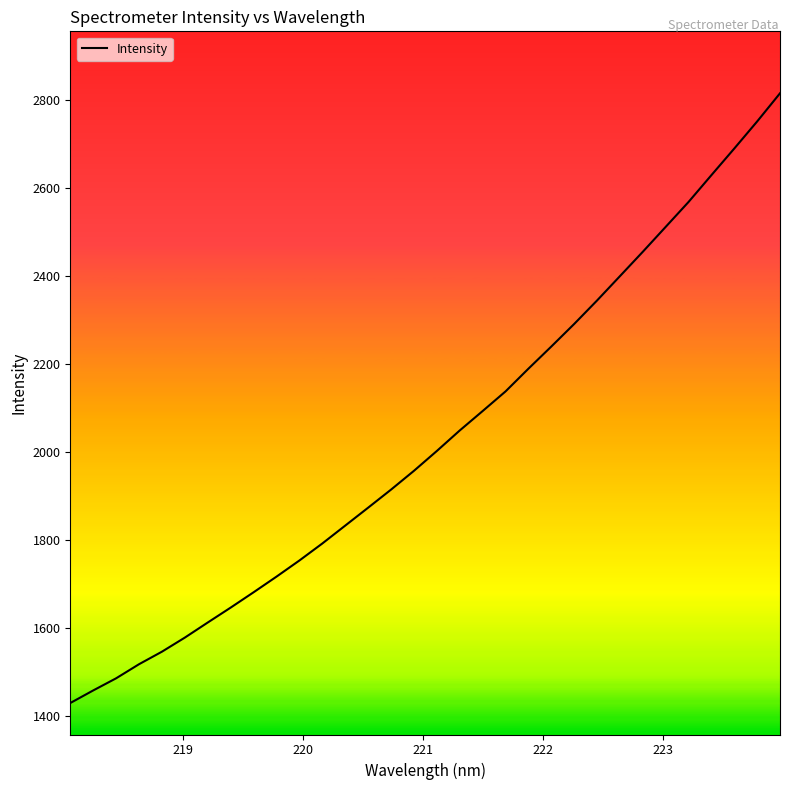

Does the chart display data point markers on the line(s)?

No